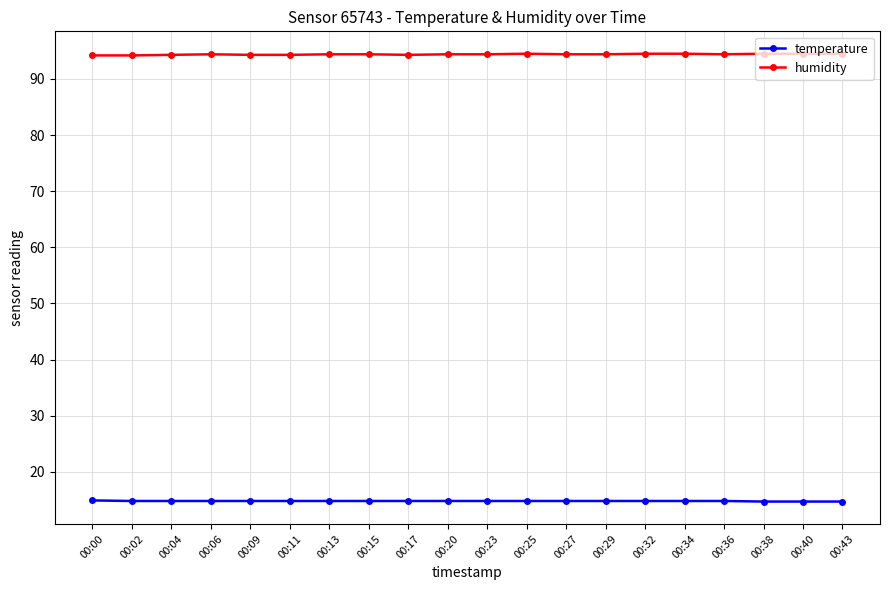

True or false: temperature and humidity intersect in this chart.

False